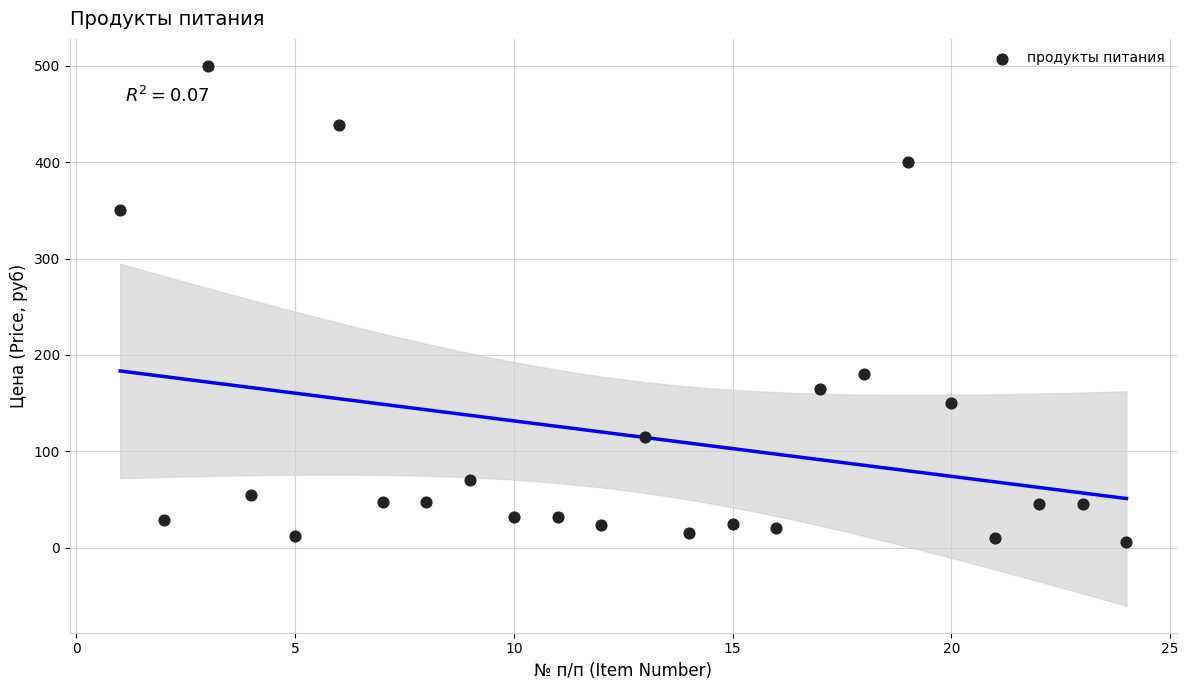

What Y value in the scatter plot is closest to 253?

180.0